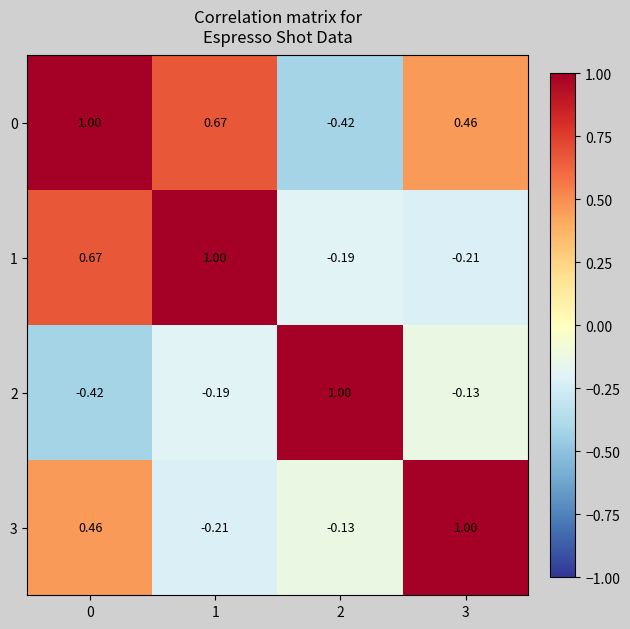

Count the number of data series in this chart.

4